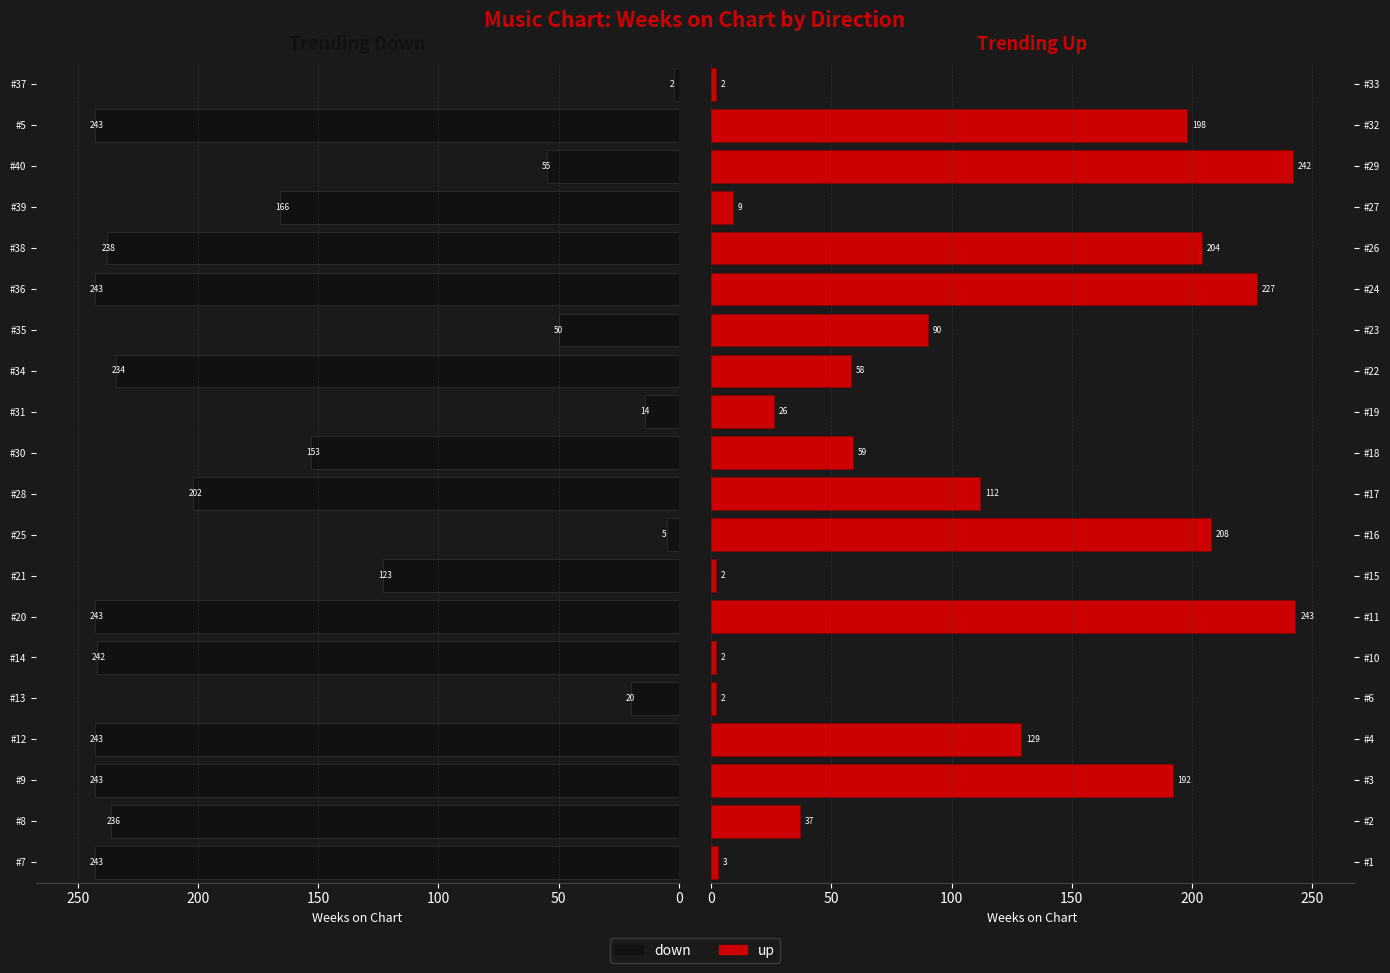

What is the total value across all series at 50?

273